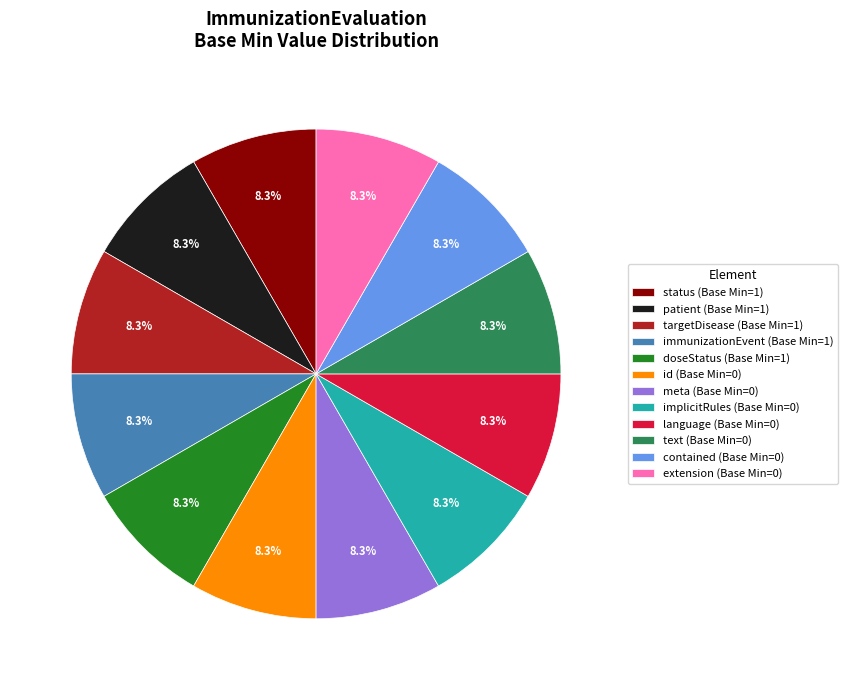

What is the total percentage of meta (Base Min=0) and contained (Base Min=0)?

16.7%